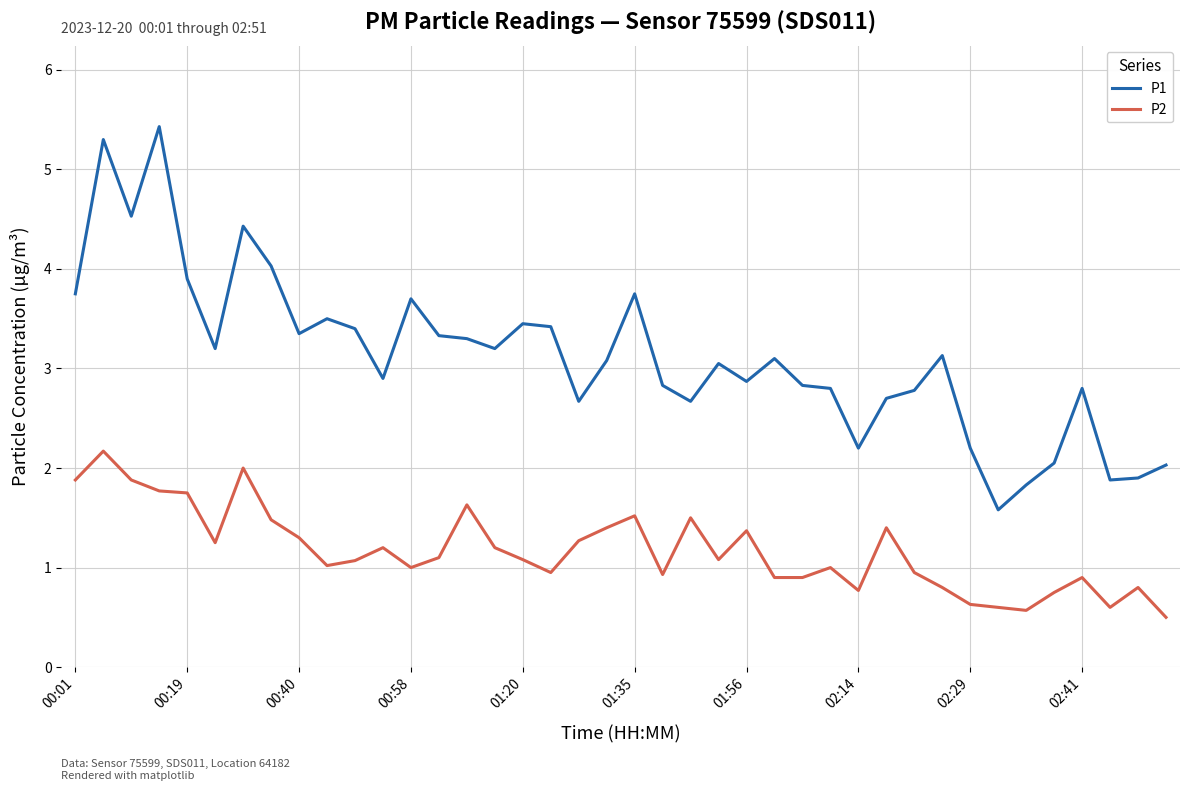

True or false: P2 and P1 cross at least once.

False